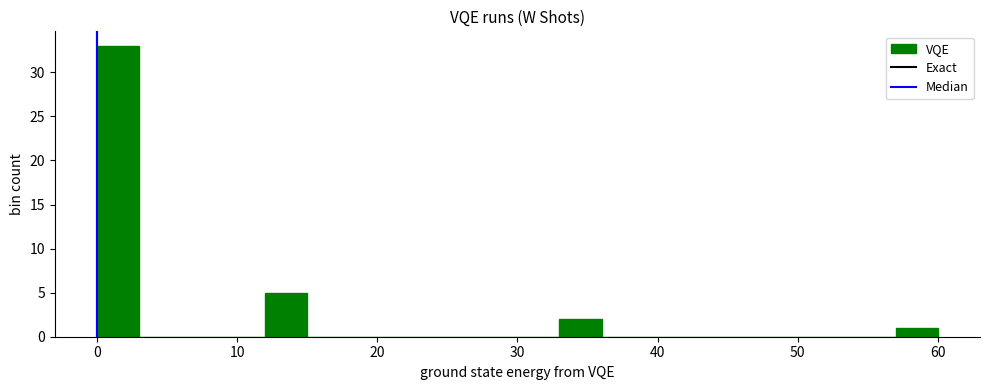

Read against the x-axis, roughly where is the centre of the tallest bar?

2